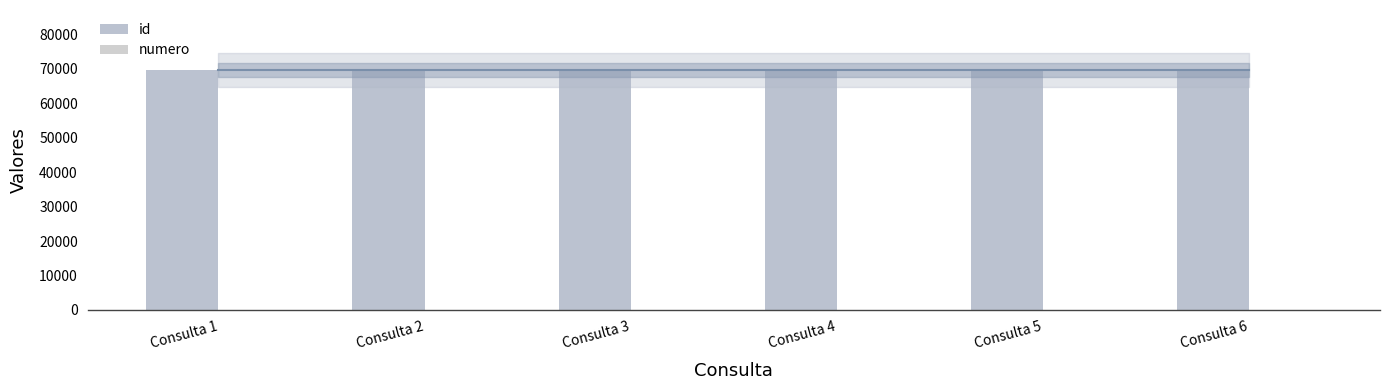

What is the difference between the second highest and second lowest values in the id series?

5